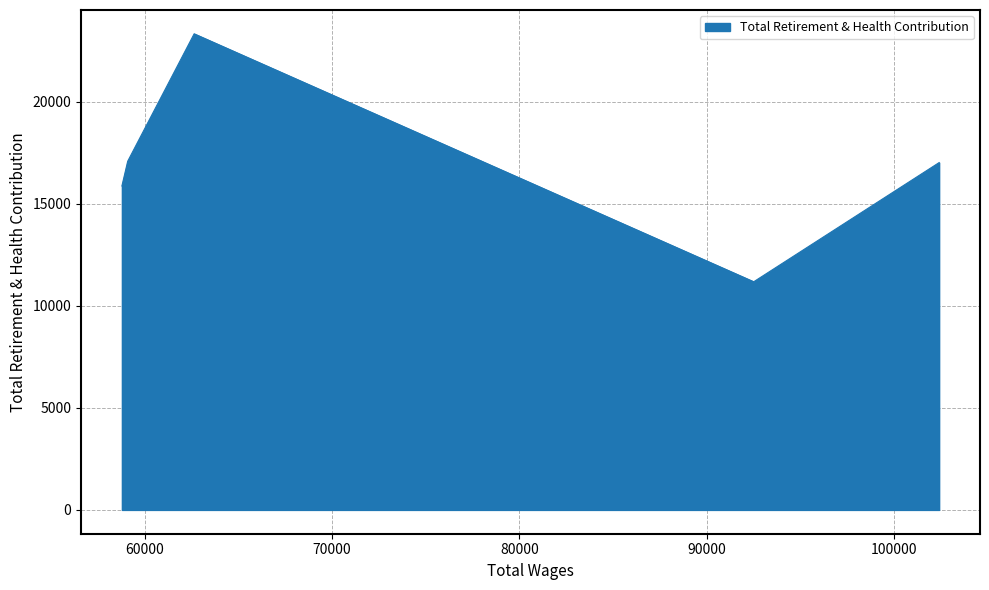

True or false: there are more than 0 points higher than both neighbors.

True